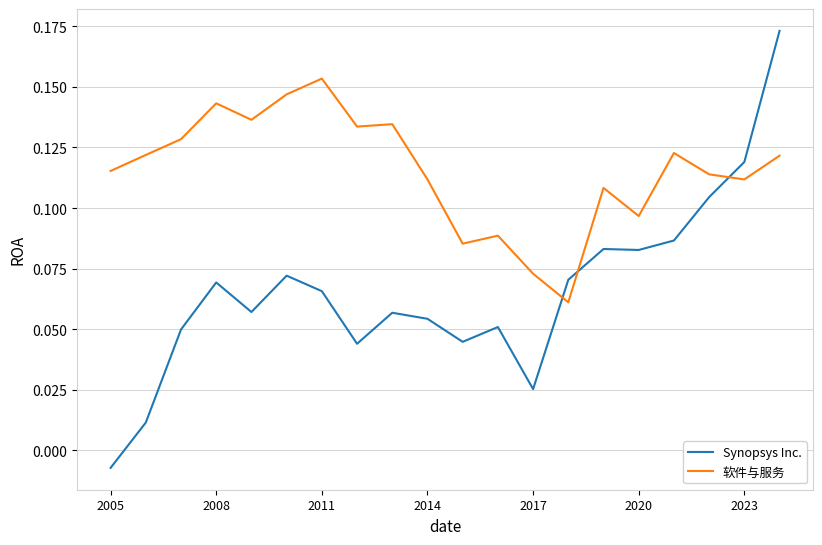

True or false: Synopsys Inc. and 软件与服务 cross at least once.

True